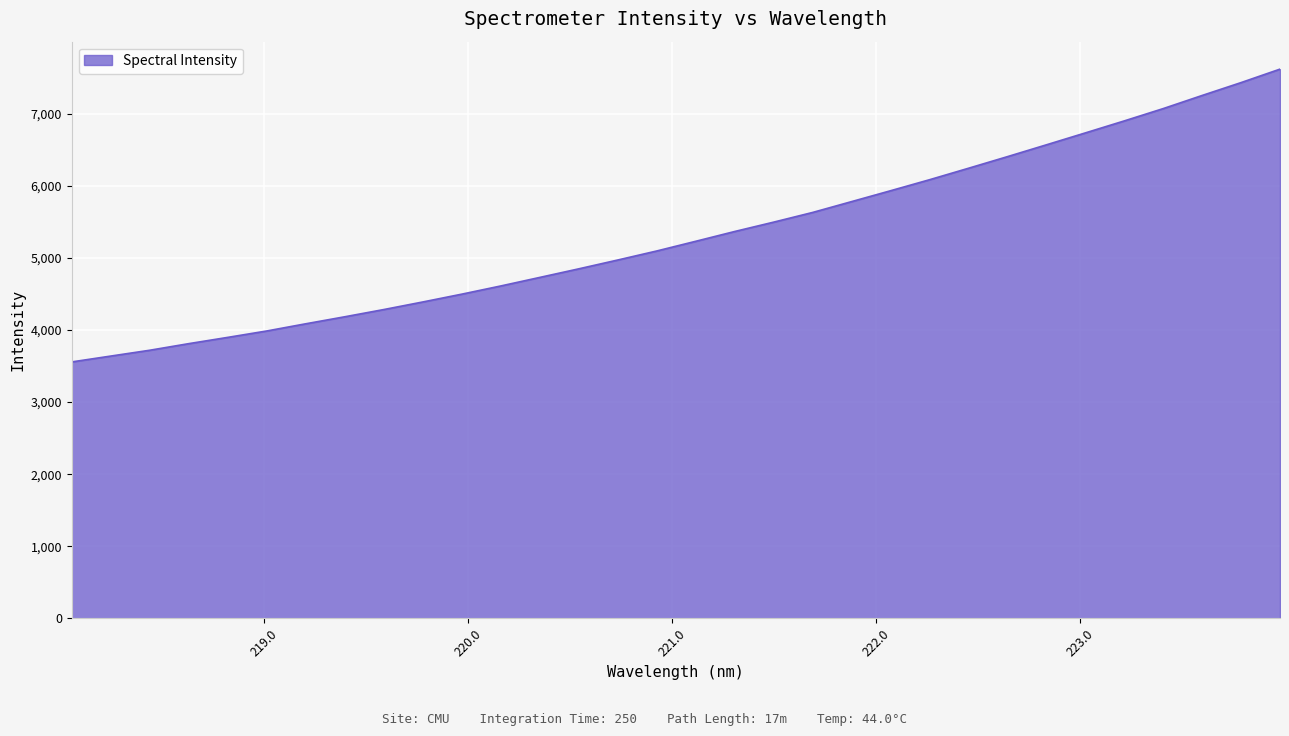

What is the difference between the maximum and minimum values?

4061.5